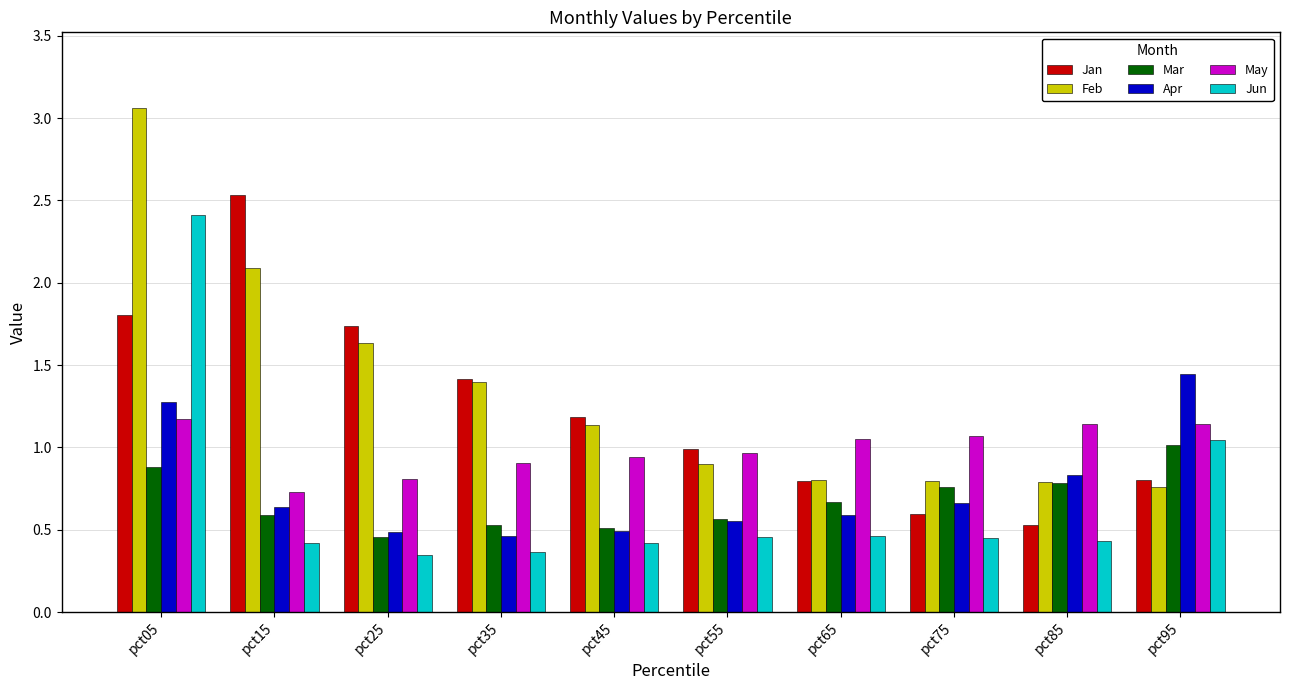

The Feb series shows 0.8 at pct95. True or false?

True